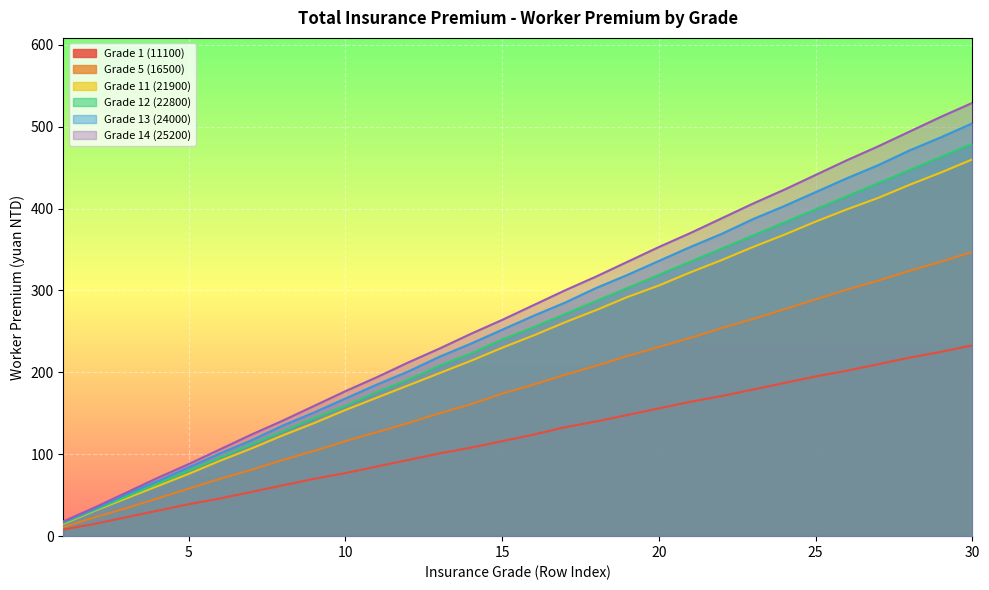

True or false: Grade 14 (25200) and Grade 12 (22800) intersect in this chart.

False